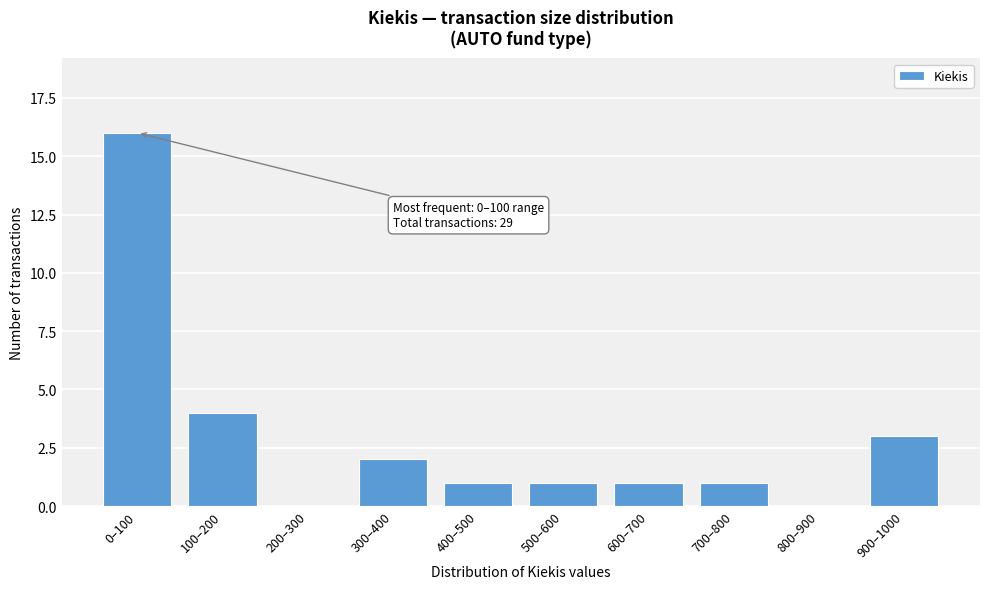

Reading left to right, transcribe all the data shown in this chart.

0–100=16	100–200=4	200–300=0	300–400=2	400–500=1	500–600=1	600–700=1	700–800=1	800–900=0	900–1000=3